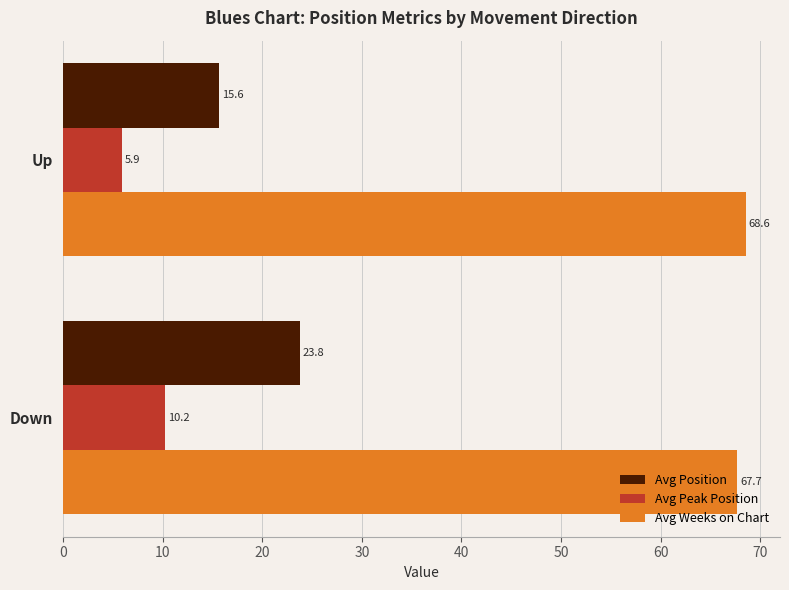

How many data points in Avg Peak Position are less than 10?

1